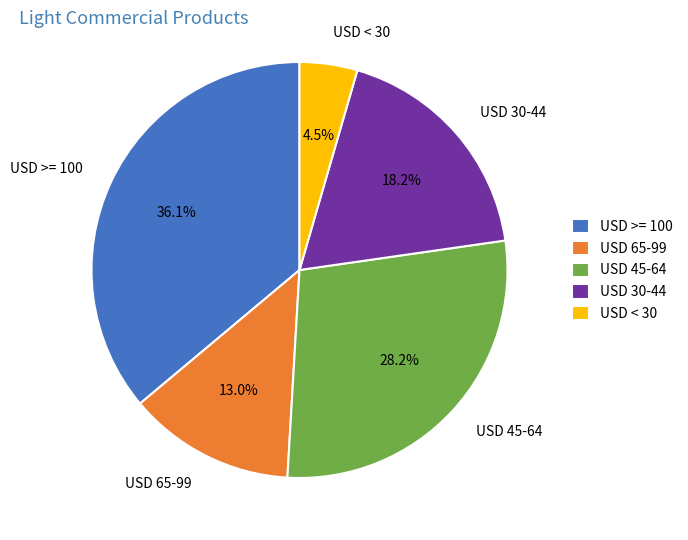

Is there any slice that represents more than half of the pie?

No